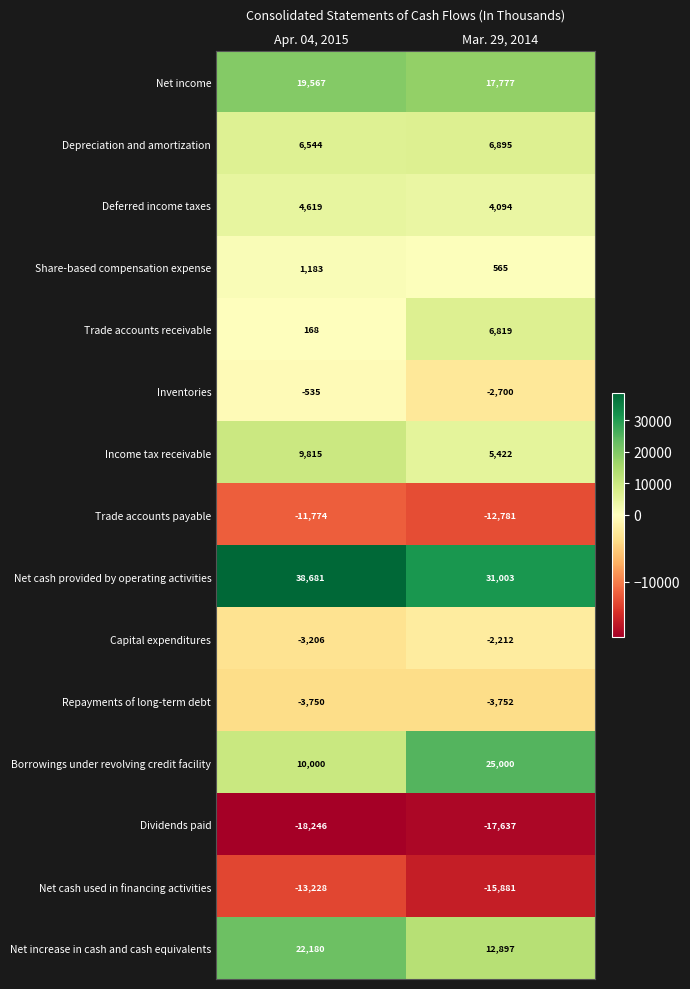

Which series has the largest range (max minus min)?

Borrowings under revolving credit facility